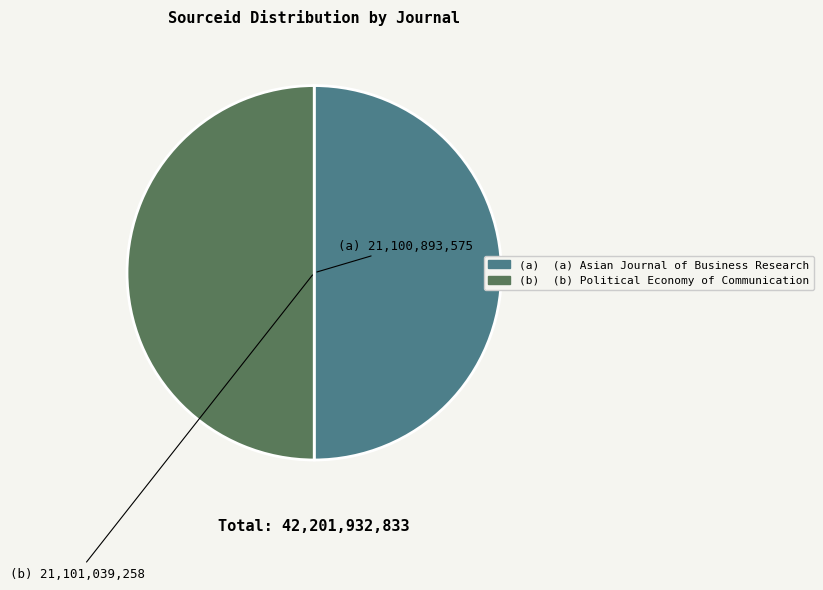

How many slices are in this pie chart?

2